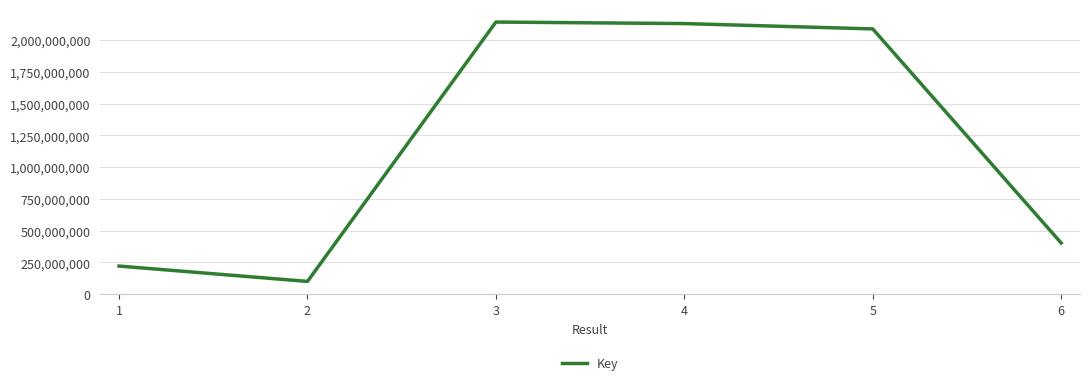

What is the maximum value shown in the chart?

2140894224